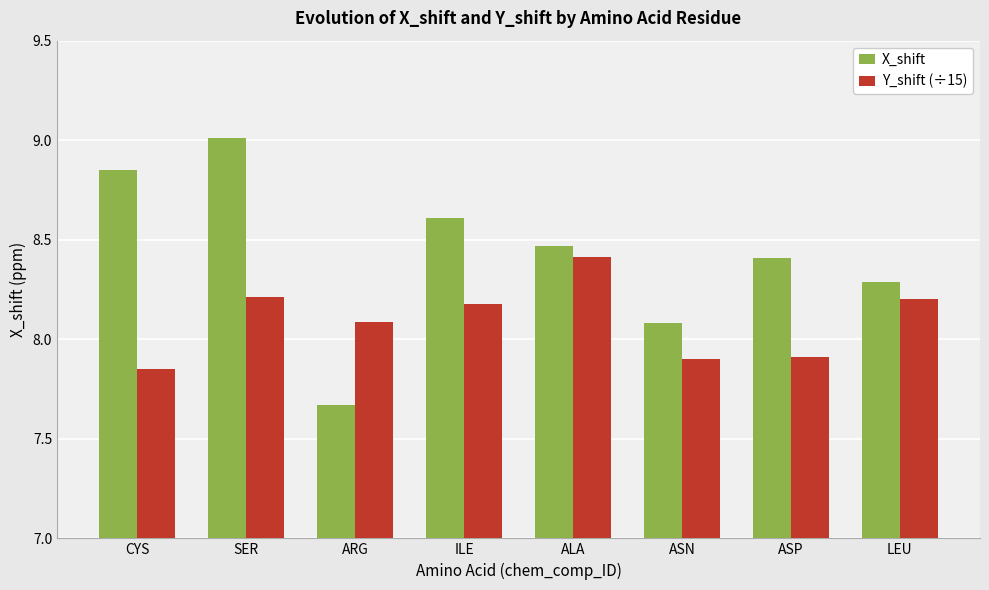

Which series has the largest total across all categories?

X_shift